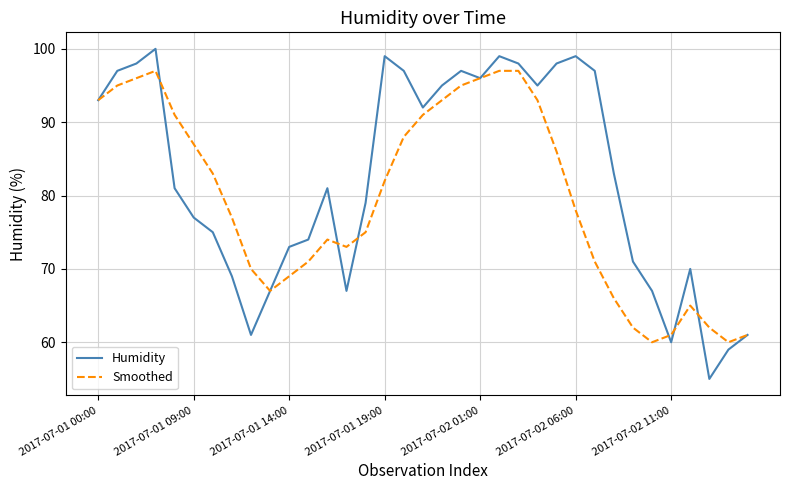

What is the maximum value shown in the chart?

100